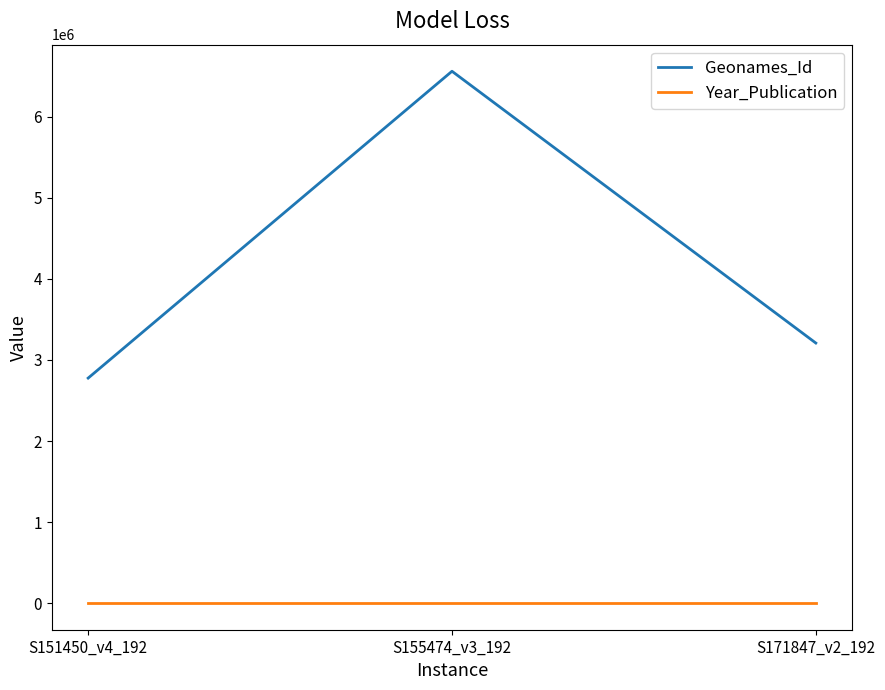

What is the highest value of the Geonames_Id series?

6558513